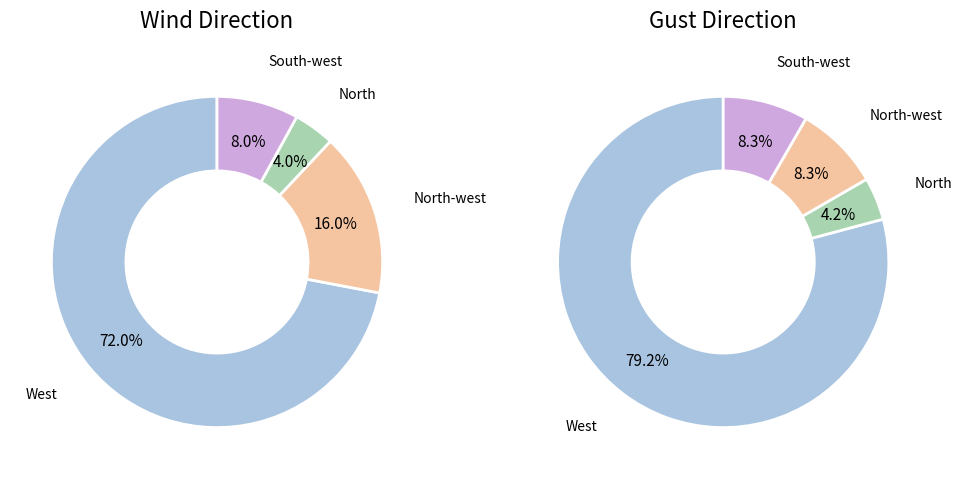

To the nearest percent, what is the difference between the South-west and West slice percentages?

64%